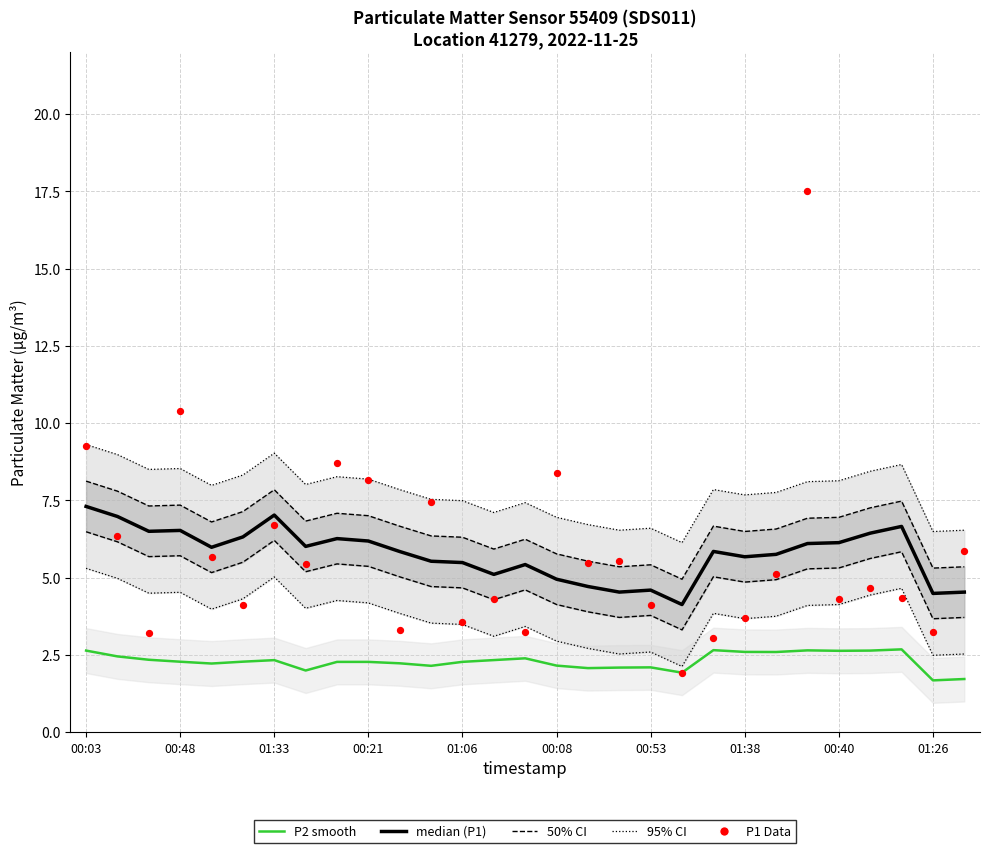

Which series has the largest Y range (max minus min)?

P1 data